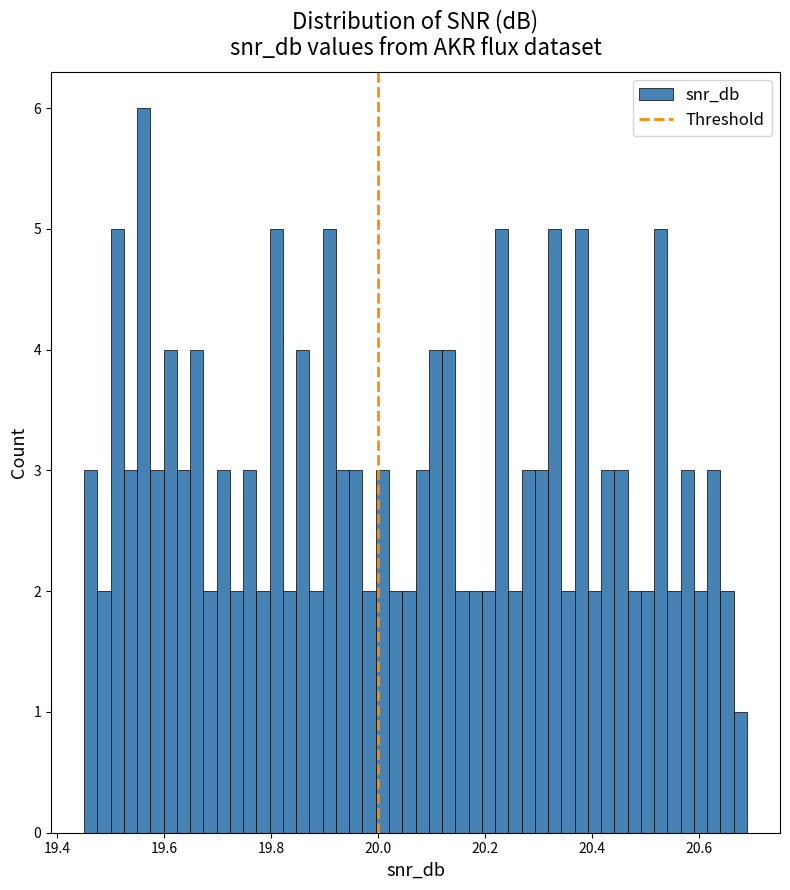

Read against the x-axis, roughly where is the centre of the tallest bar?

19.56